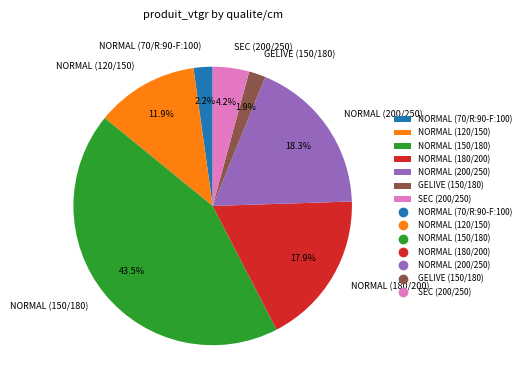

Does SEC (200/250) account for over 50% of the chart?

No